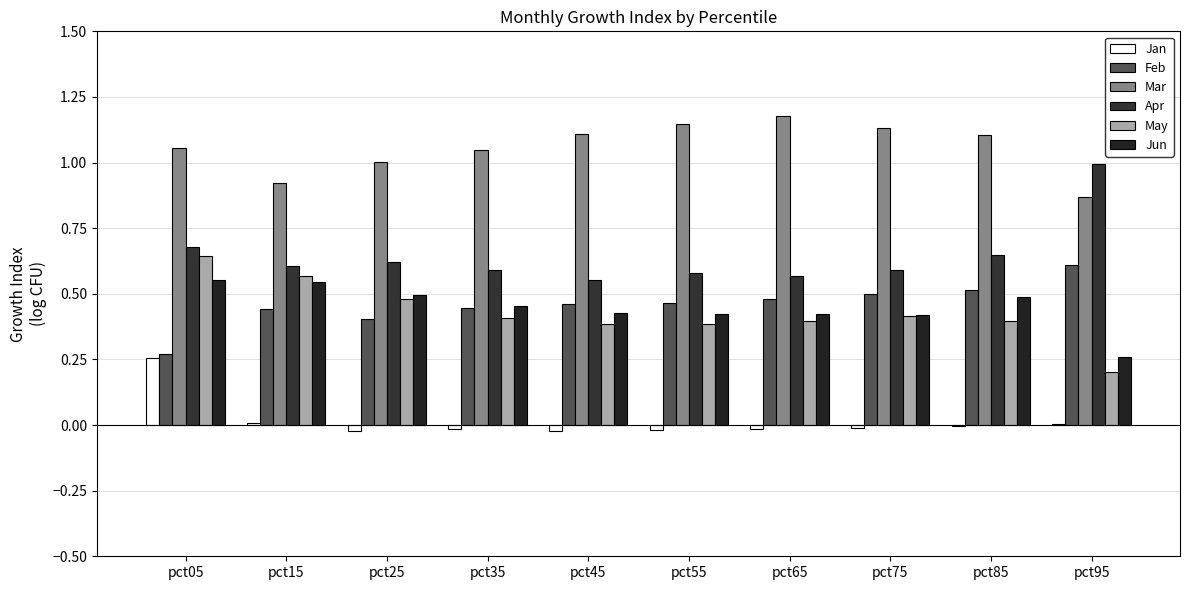

Between pct55 and pct75, which is larger?

pct75